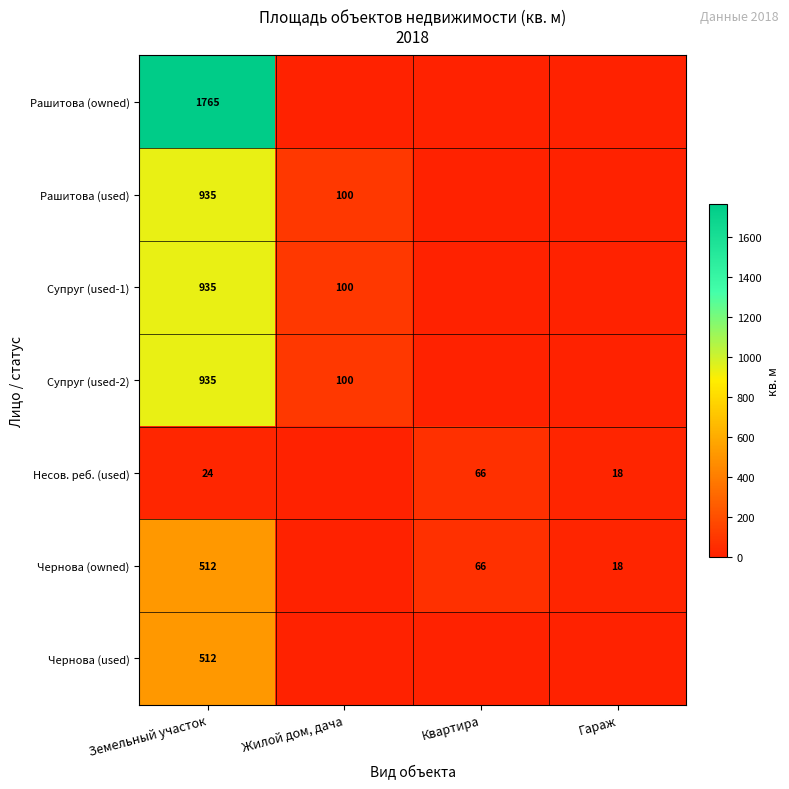

The Супруг (used-2) series shows 1231 at Земельный участок. True or false?

False